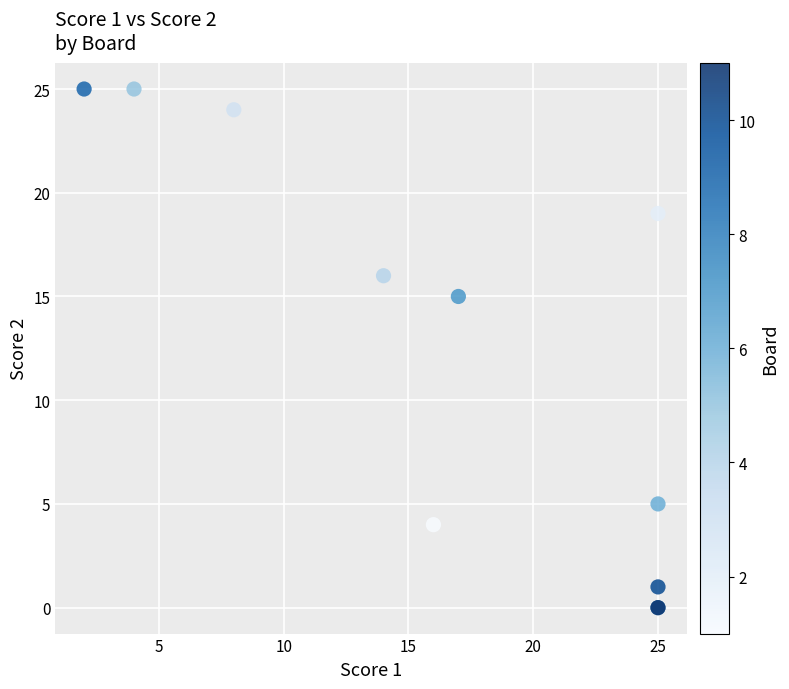

What Y value in the scatter plot is closest to 12?

15